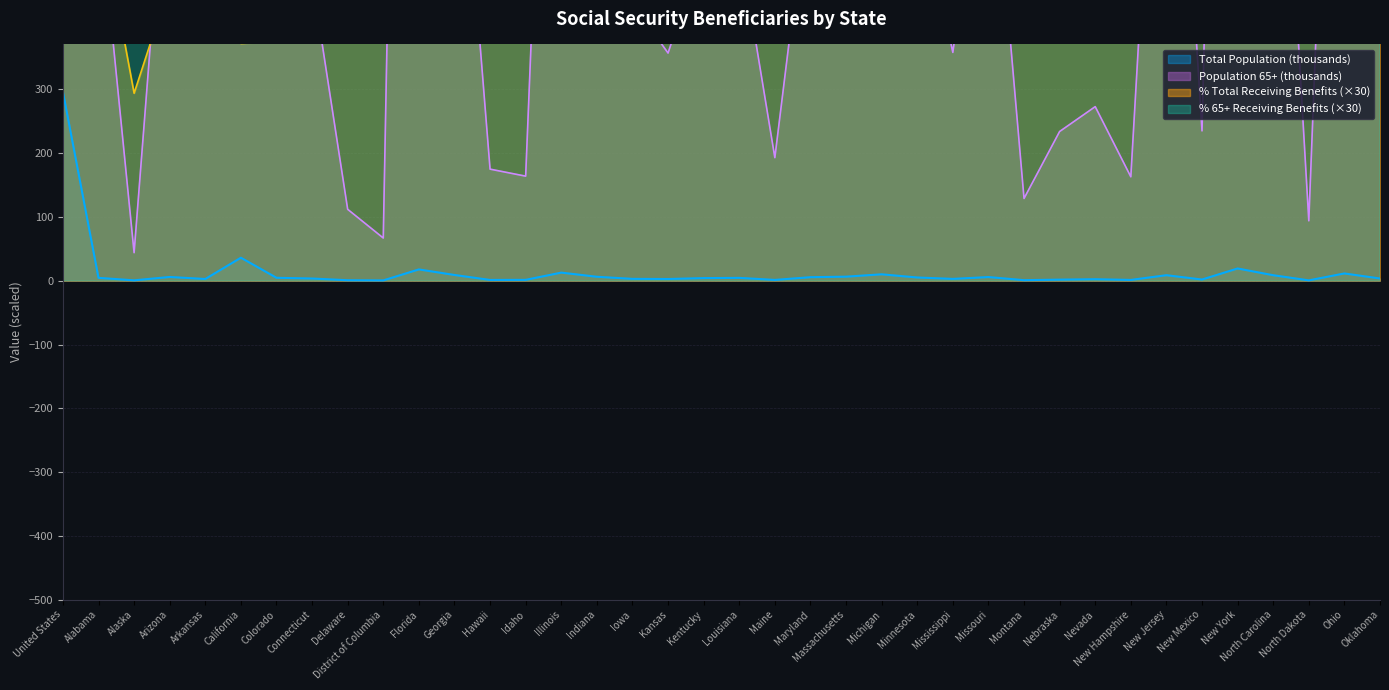

At which category is the sum across all series the highest?

United States